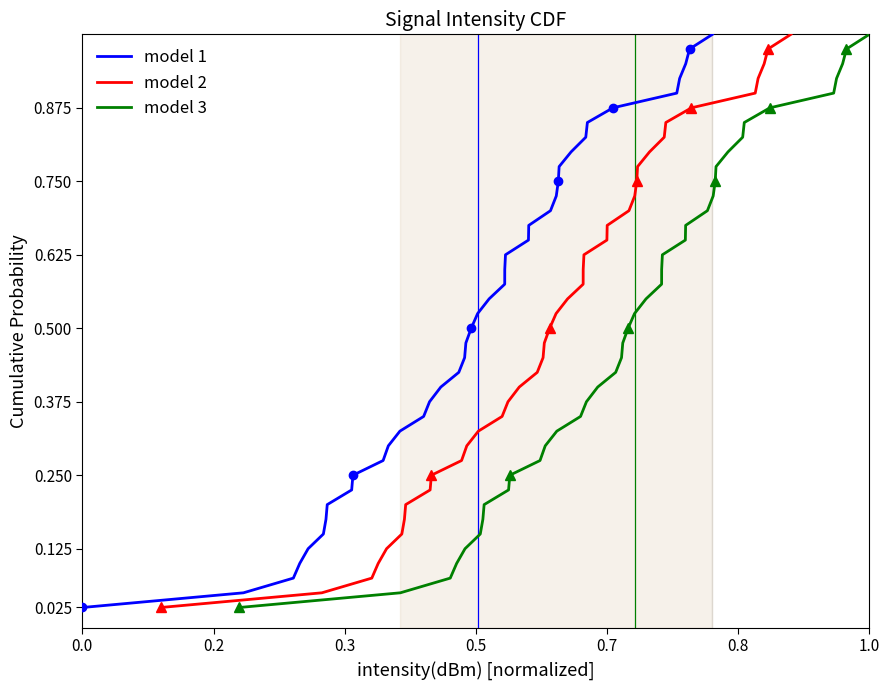

Is this an area chart (filled region under the line)?

No